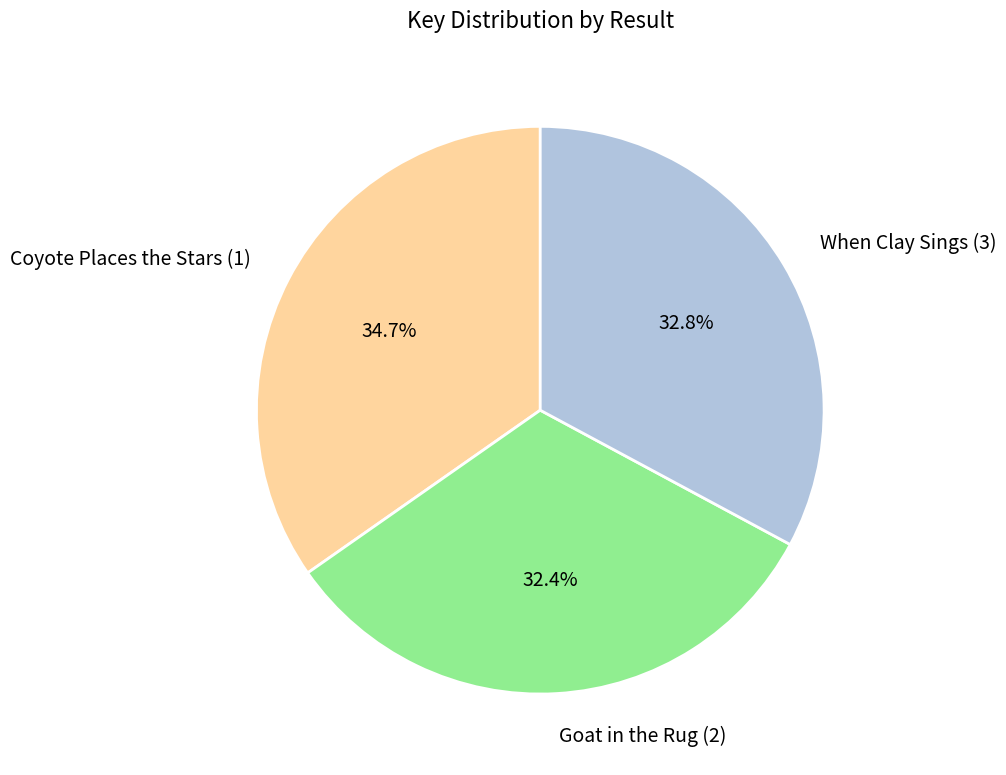

Is When Clay Sings (3) the majority of the pie?

No